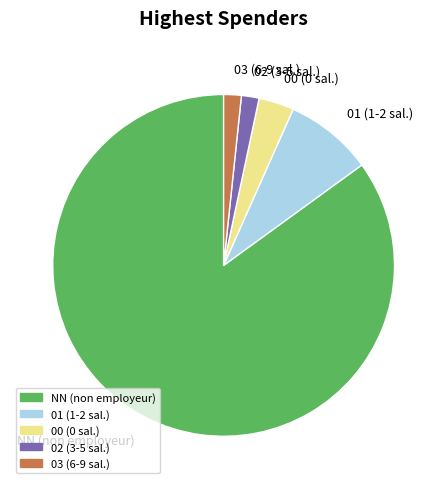

Does any single category account for the majority?

Yes